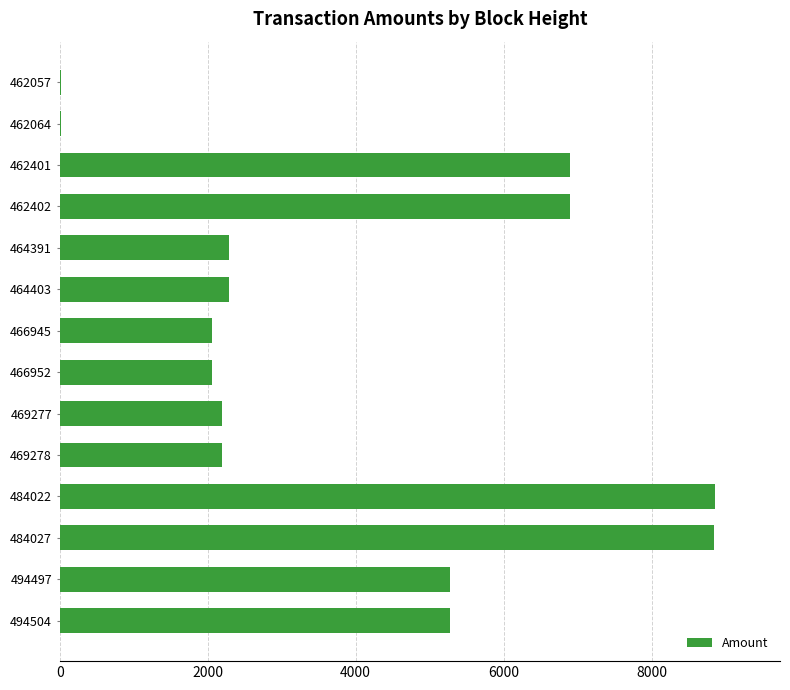

Does the chart contain stacked bars?

No